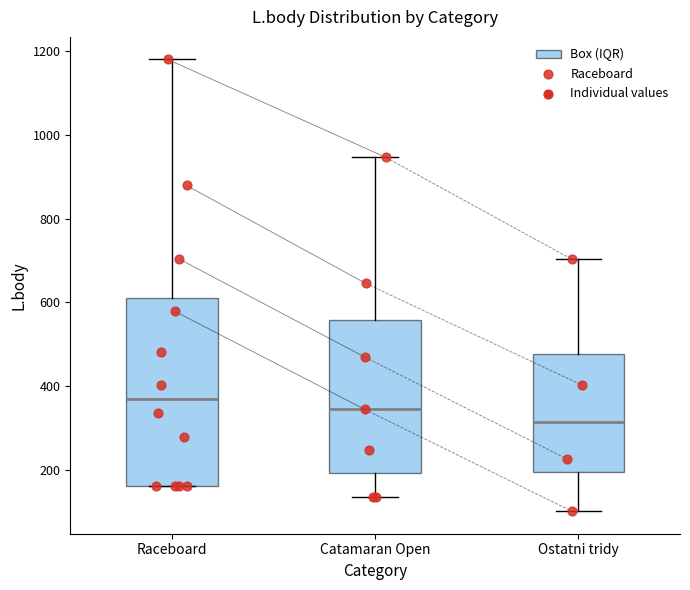

Reading left to right, read every box against the y-axis: the position of its median line, the range the box covers, and the ends of its whiskers. The values are not printed on the chart, so give them approximately, as read against the axis.

Raceboard: median 360, box 160 to 600, whiskers 160 to 1180
Catamaran Open: median 340, box 200 to 560, whiskers 140 to 940
Ostatni tridy: median 320, box 200 to 480, whiskers 100 to 700